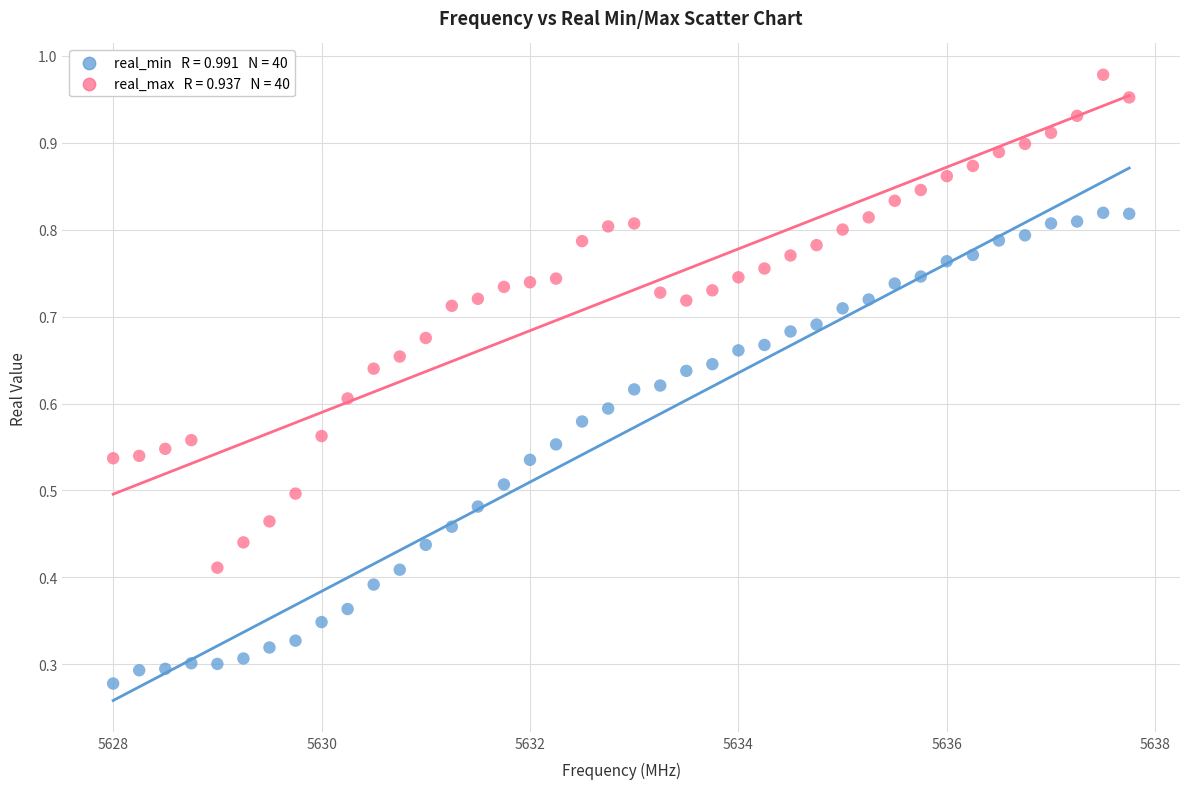

Across all data points, what is the range of X values (max minus min)?

9.8